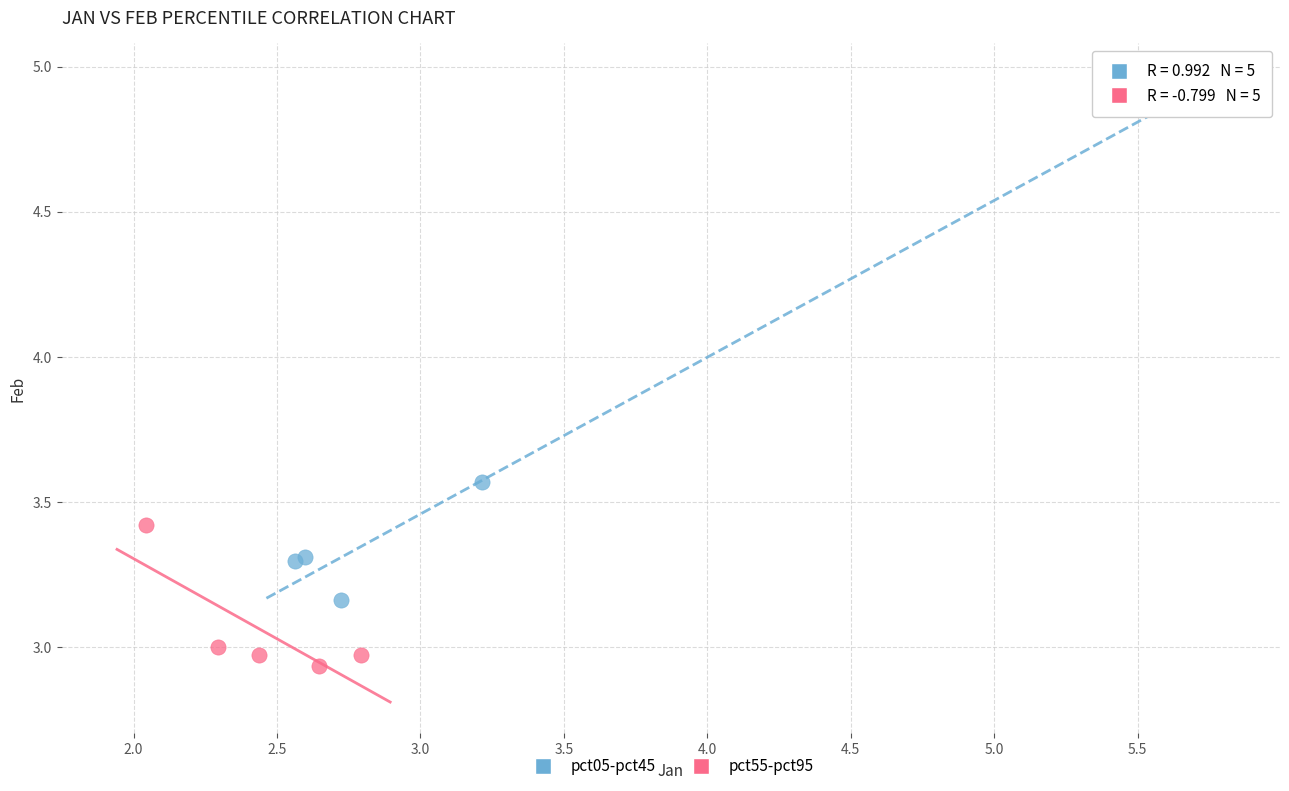

Which series has the widest spread of Y values?

pct05-pct45